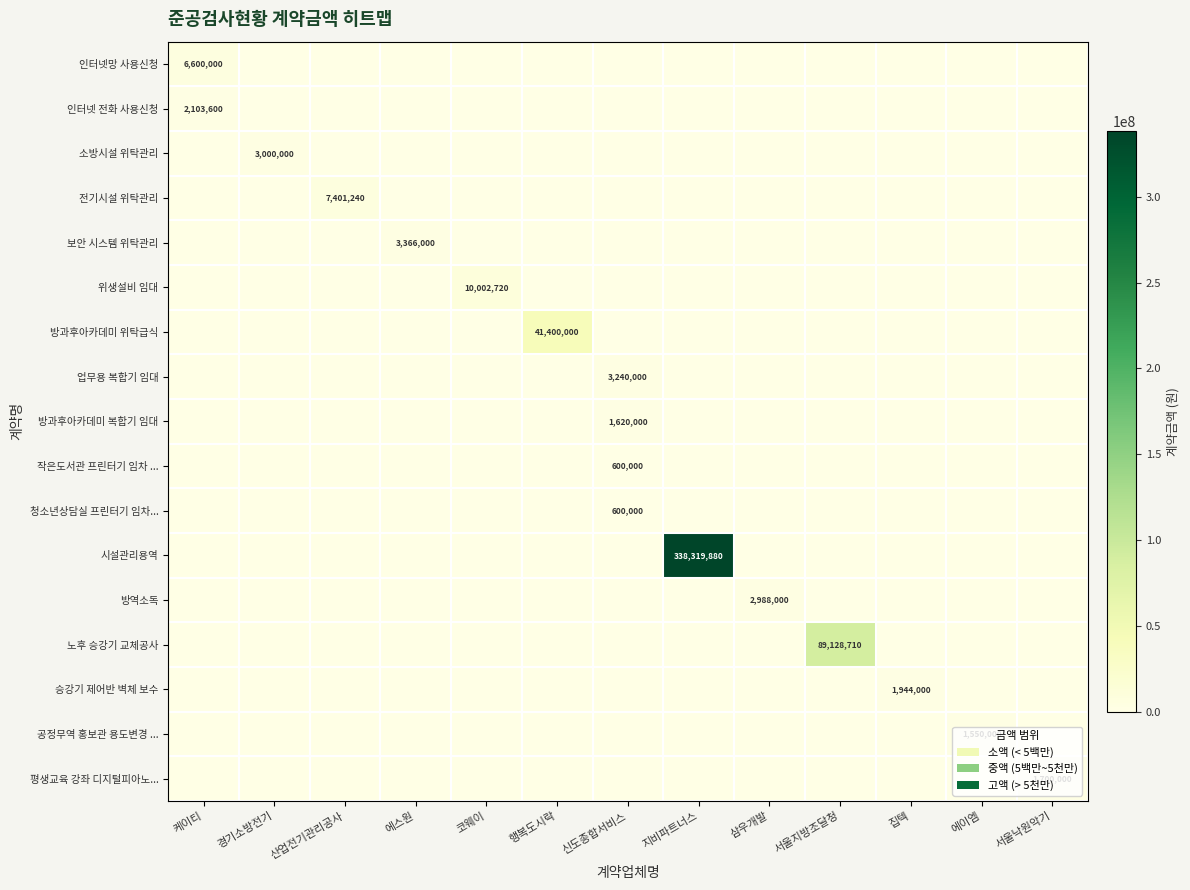

The 시설관리용역 series shows 338319880 at 지비파트너스. True or false?

True